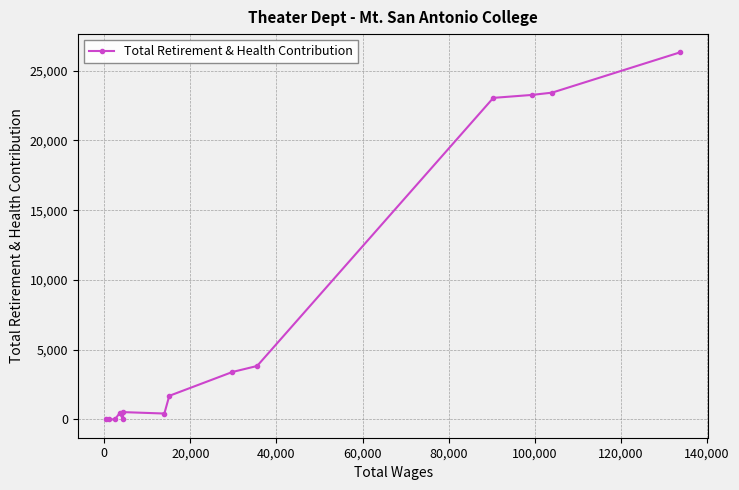

True or false: the data has more than 0 interior local peaks.

True